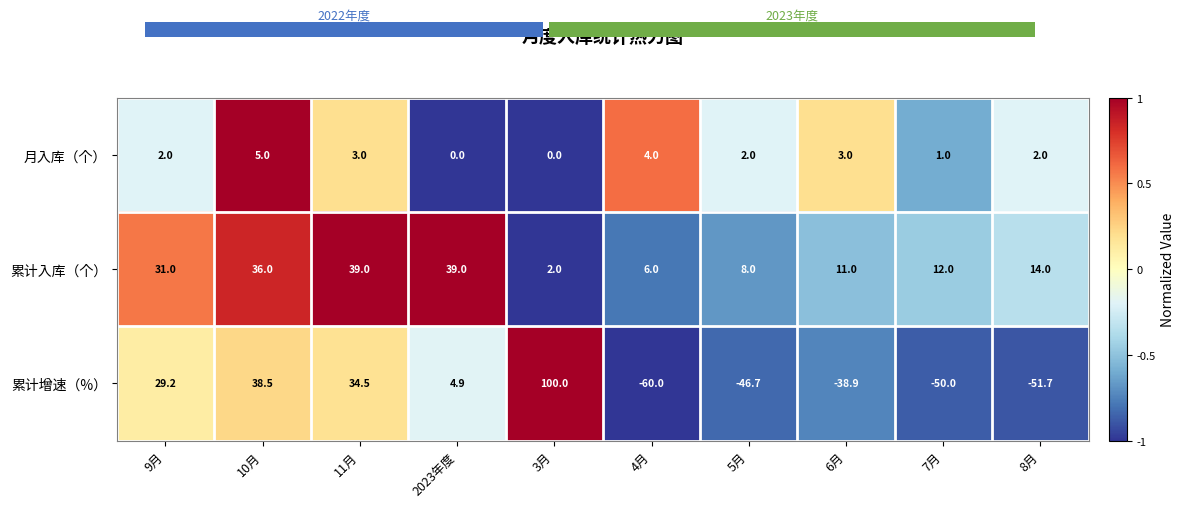

Which label corresponds to the largest value in the chart?

3月